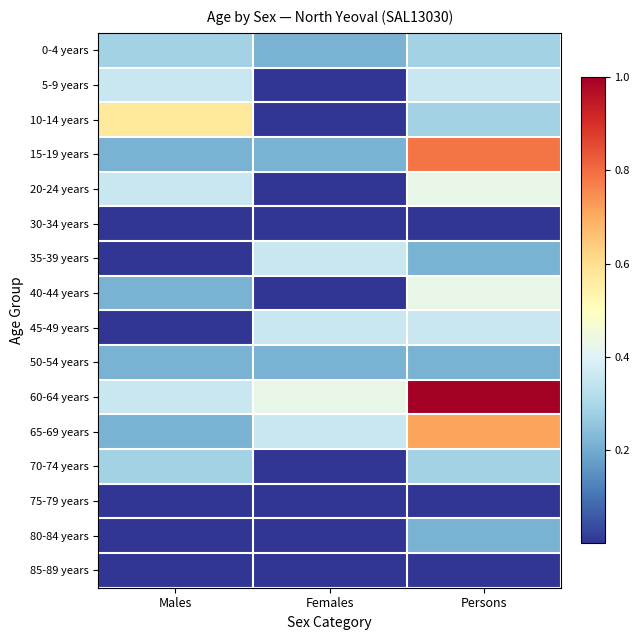

List the series in order of their peak value, lowest first.

30-34 years, 75-79 years, 85-89 years, 50-54 years, 80-84 years, 0-4 years, 70-74 years, 5-9 years, 35-39 years, 45-49 years, 20-24 years, 40-44 years, 10-14 years, 65-69 years, 15-19 years, 60-64 years